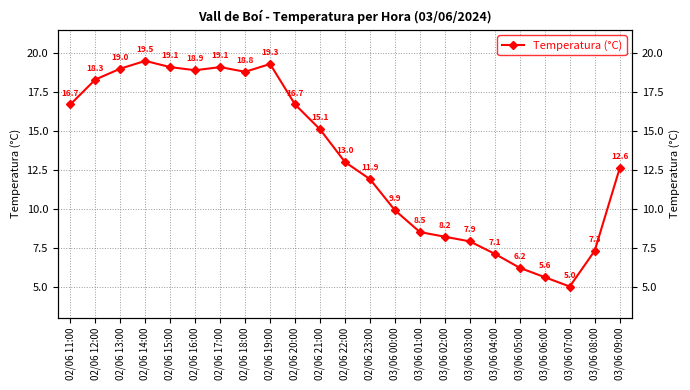

List the labels in order of value, largest first.

02/06 14:00, 02/06 19:00, 02/06 15:00, 02/06 17:00, 02/06 13:00, 02/06 16:00, 02/06 18:00, 02/06 12:00, 02/06 11:00, 02/06 20:00, 02/06 21:00, 02/06 22:00, 03/06 09:00, 02/06 23:00, 03/06 00:00, 03/06 01:00, 03/06 02:00, 03/06 03:00, 03/06 08:00, 03/06 04:00, 03/06 05:00, 03/06 06:00, 03/06 07:00